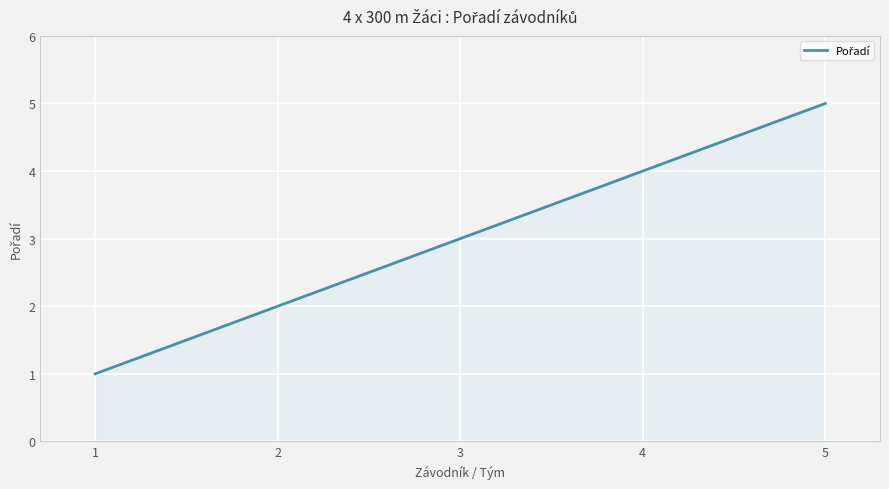

What is the average value?

3.0